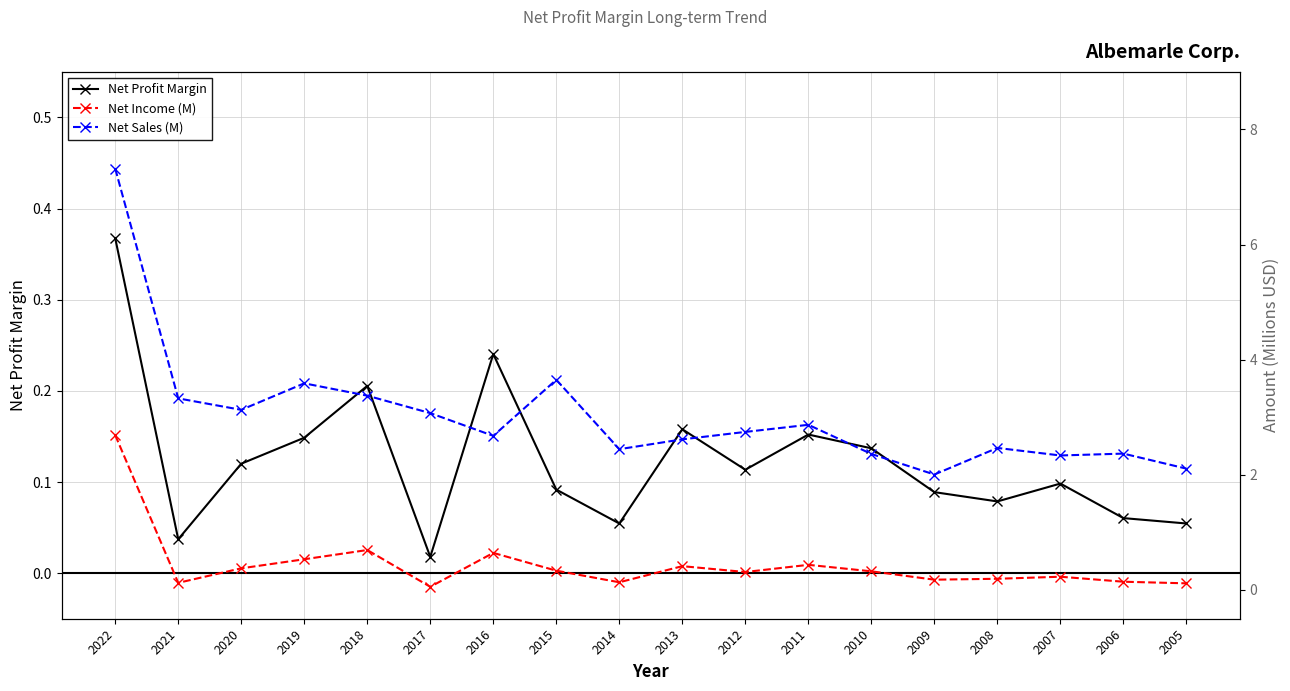

What are all the series names shown in the legend?

Net Profit Margin, Net Income (M), Net Sales (M)